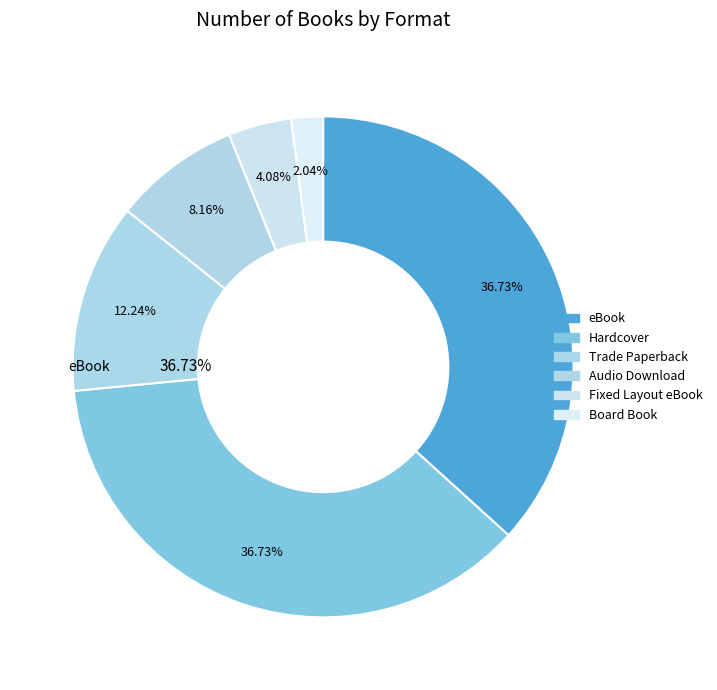

Is Hardcover the majority of the pie?

No